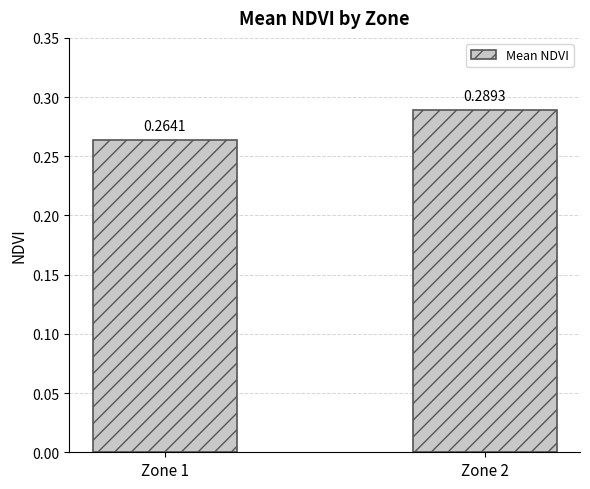

List the labels in order of value, largest first.

Zone 2, Zone 1